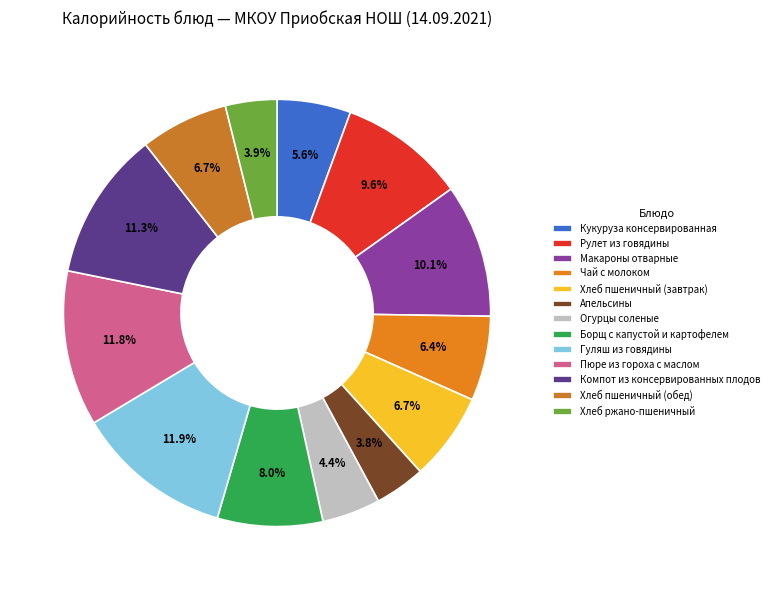

Count the number of slices in the pie.

13